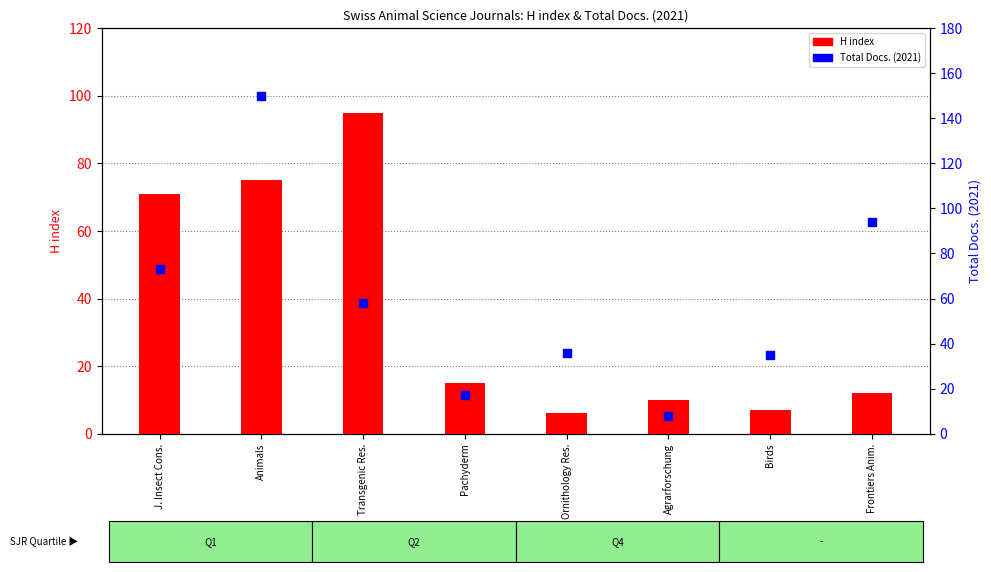

At which category is the sum across all series the highest?

Animals